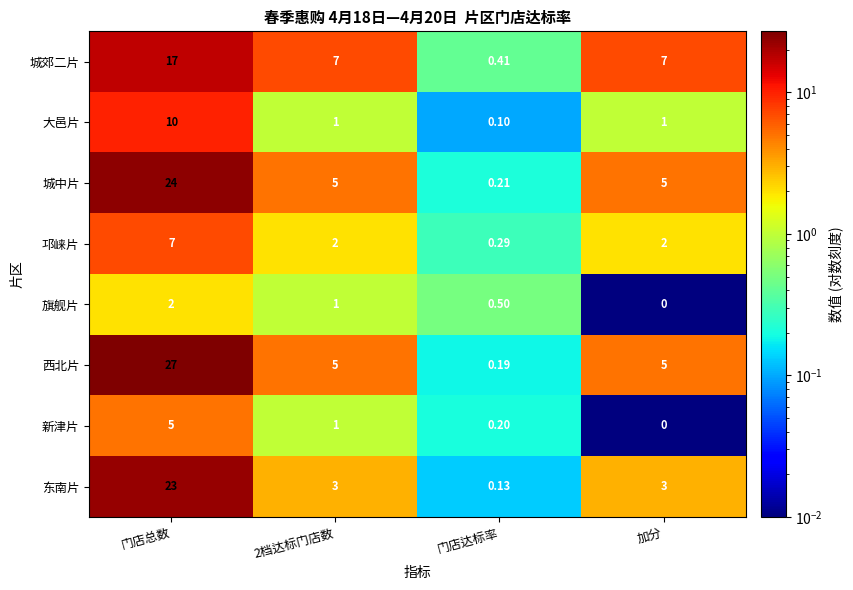

Where does the 新津片 series first go above 1?

门店总数